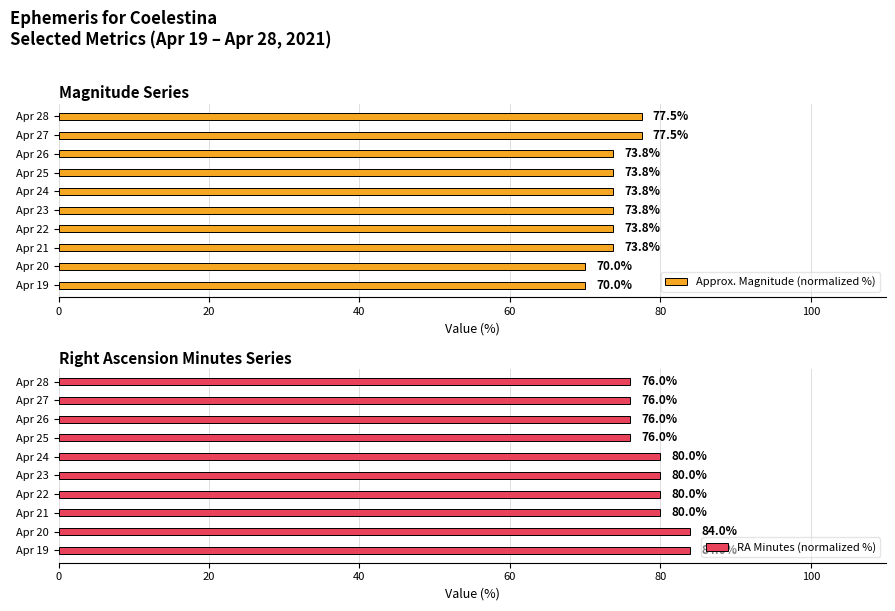

What is the difference between the second highest and second lowest values in the Approx. Magnitude (normalized %) series?

7.5